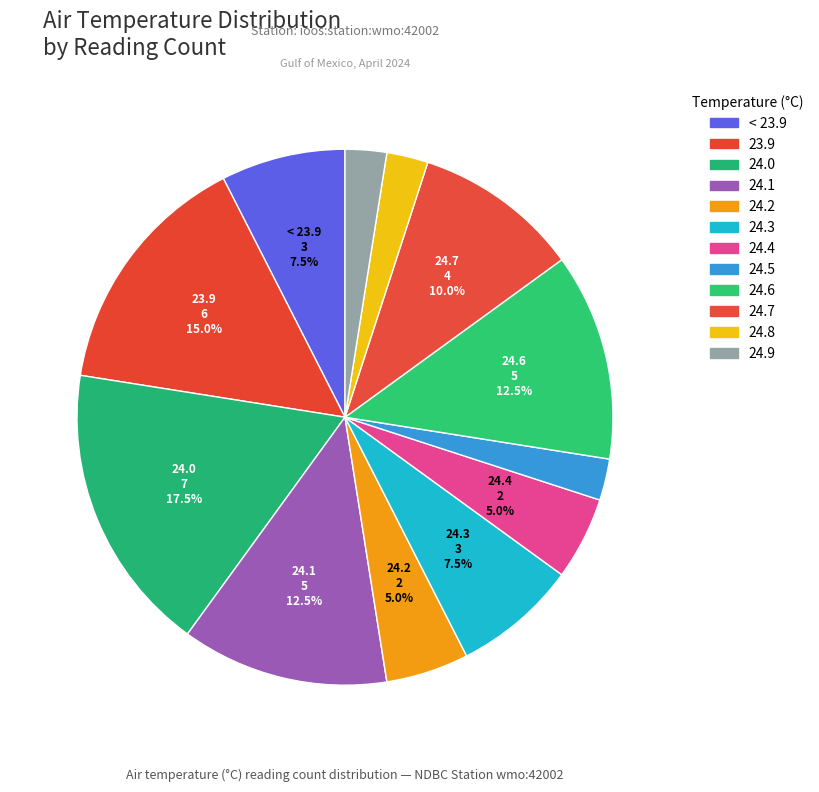

How many segments does this pie chart have?

12